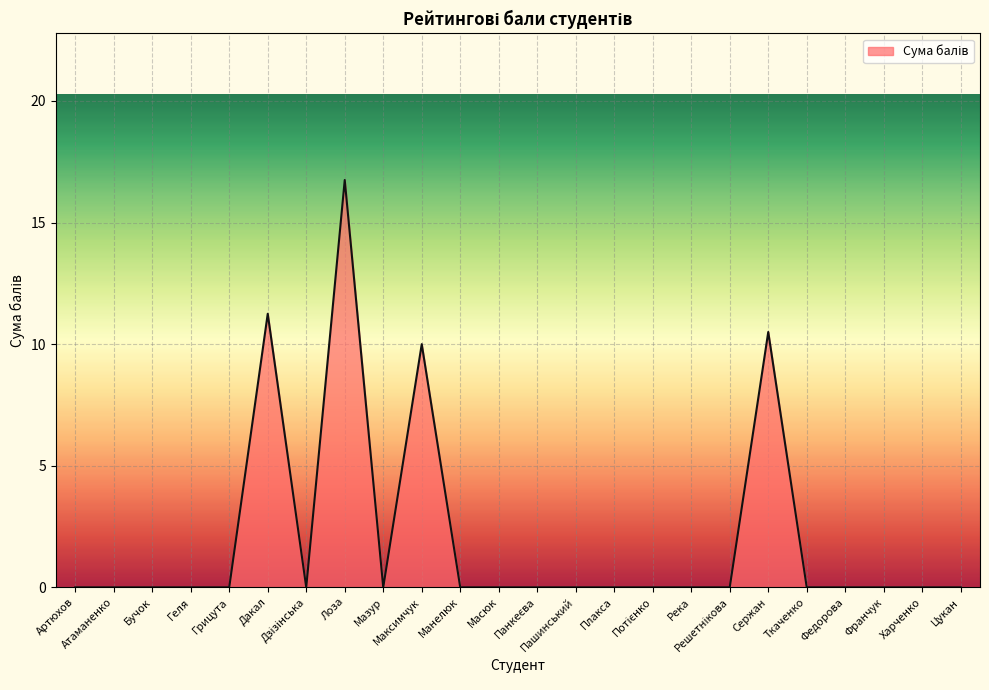

What is the average value?

2.0